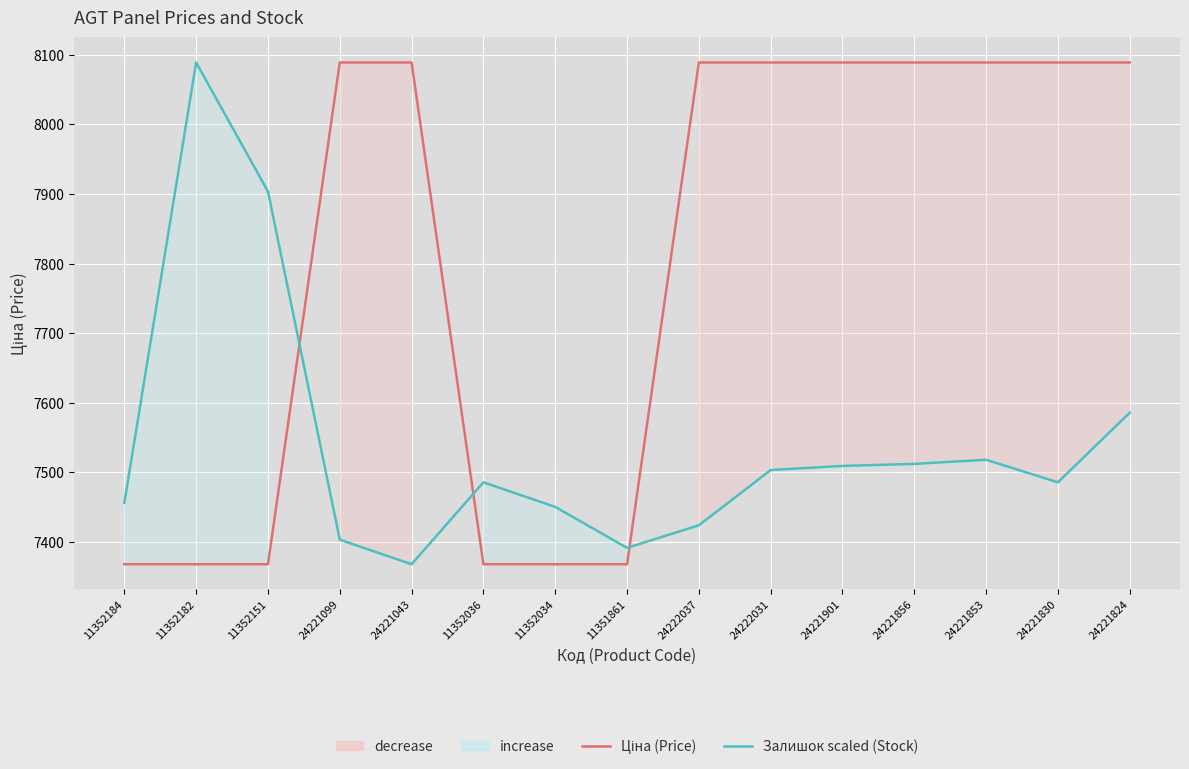

At which label does Залишок scaled (Stock) reach its peak?

11352182